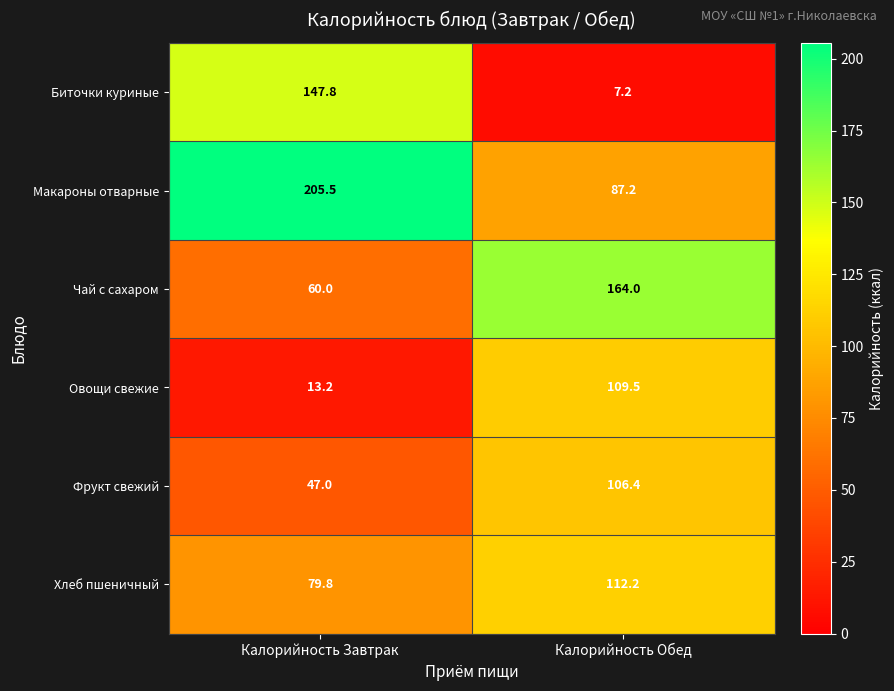

What is the difference between the Макароны отварные values at Калорийность Обед and Калорийность Завтрак?

118.3